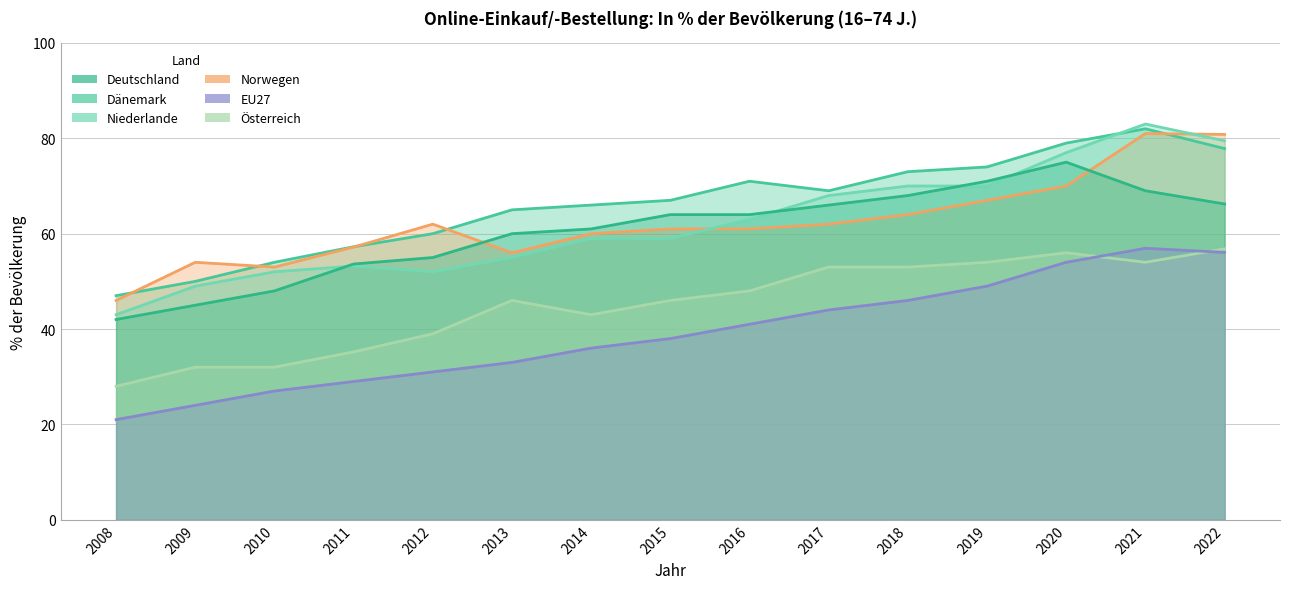

What is the highest value of the Norwegen series?

81.0